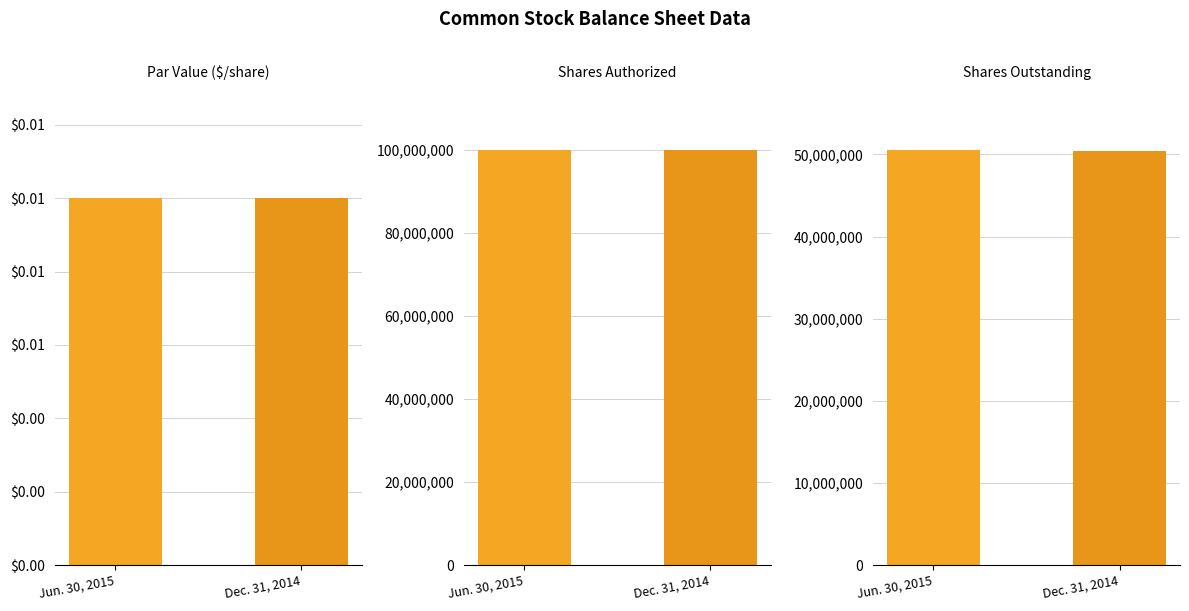

Rank the series by their average value, from highest to lowest.

Jun. 30, 2015, Dec. 31, 2014